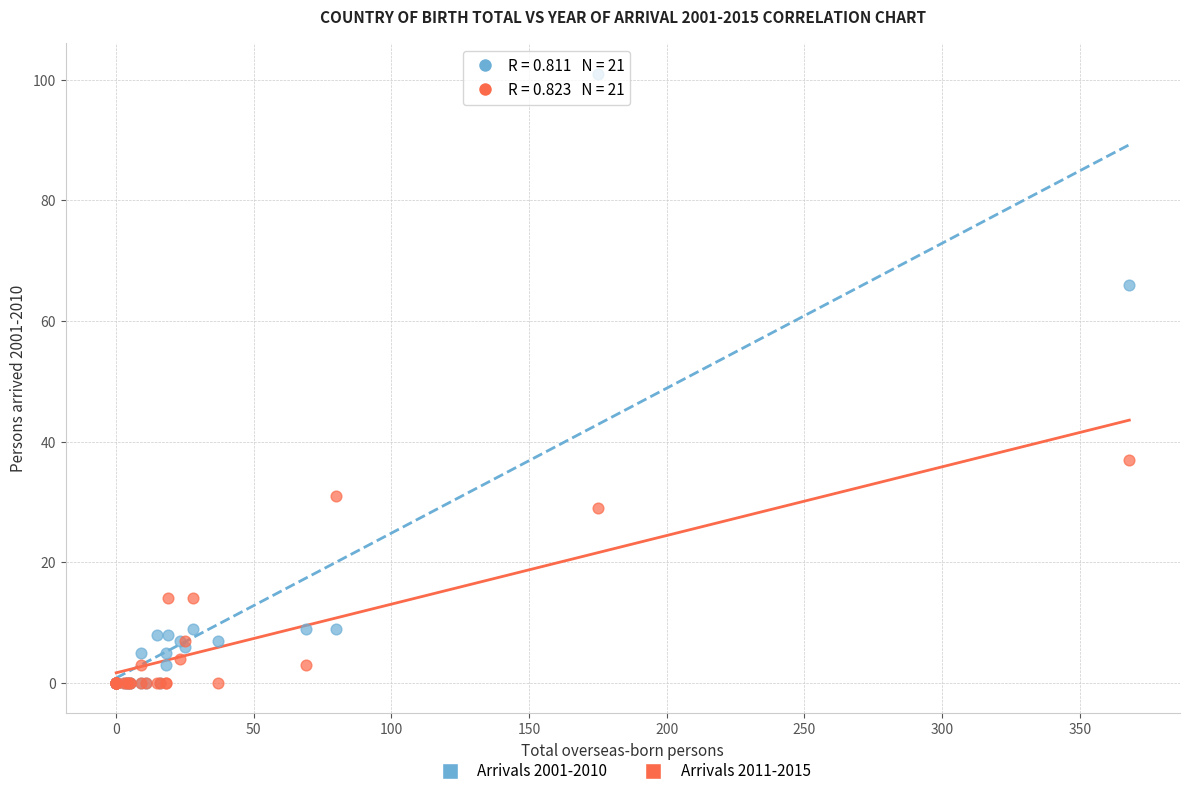

Across all series, what Y value is closest to 50?

37